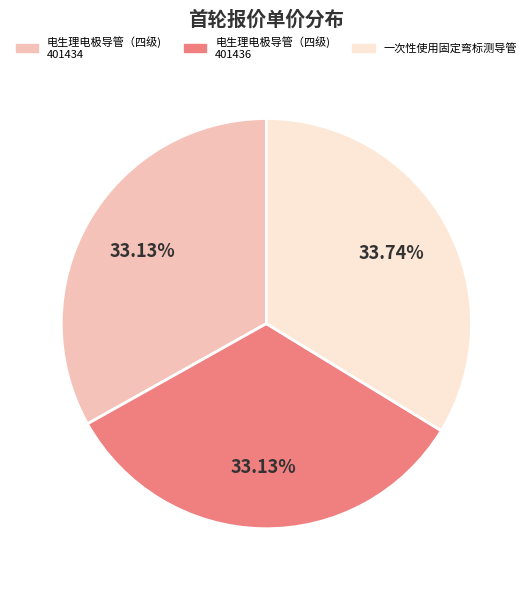

Is there a majority slice in this chart?

No